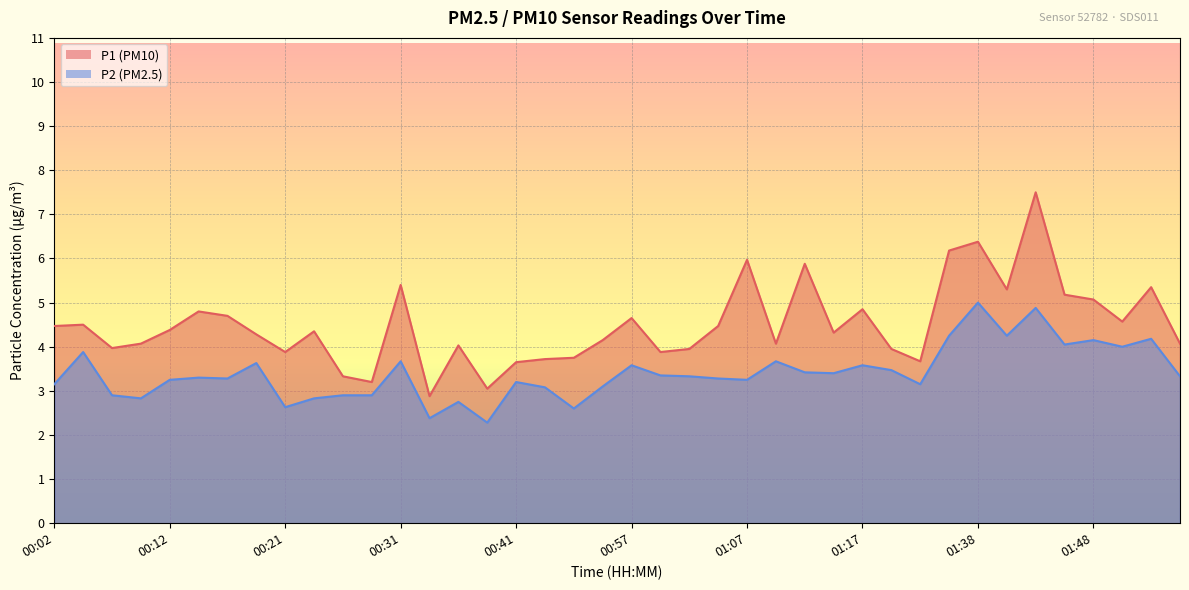

True or false: P2 and P1 cross at least once.

False